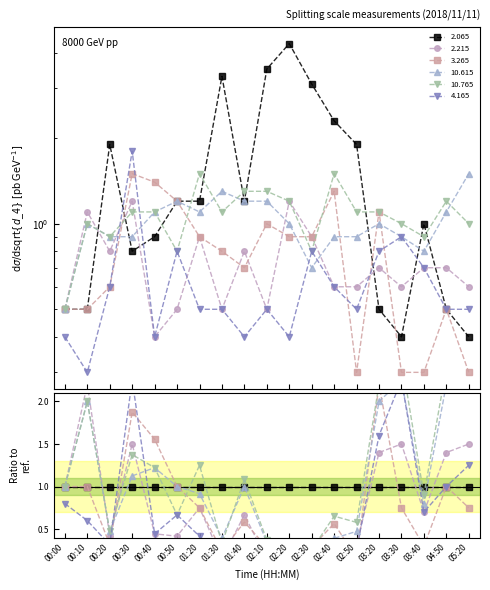

At which label does 3.265 reach its peak?

00:30